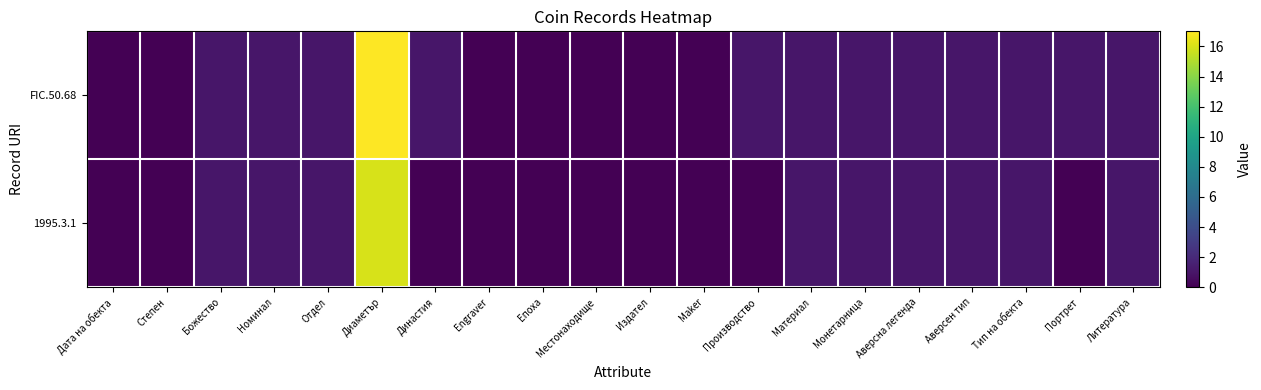

Reading right to left, extract all data points from this chart.

FIC.50.68: Литература=1	Портрет=1	Тип на обекта=1	Аверсен тип=1	Аверсна легенда=1	Монетарница=1	Материал=1	Производство=1	Maker=0	Издател=0	Местонаходище=0	Епоха=0	Engraver=0	Династия=1	Диаметър=17	Отдел=1	Номинал=1	Божество=1	Степен=0	Дата на обекта=0
1995.3.1: Литература=1	Портрет=0	Тип на обекта=1	Аверсен тип=1	Аверсна легенда=1	Монетарница=1	Материал=1	Производство=0	Maker=0	Издател=0	Местонаходище=0	Епоха=0	Engraver=0	Династия=0	Диаметър=16	Отдел=1	Номинал=1	Божество=1	Степен=0	Дата на обекта=0